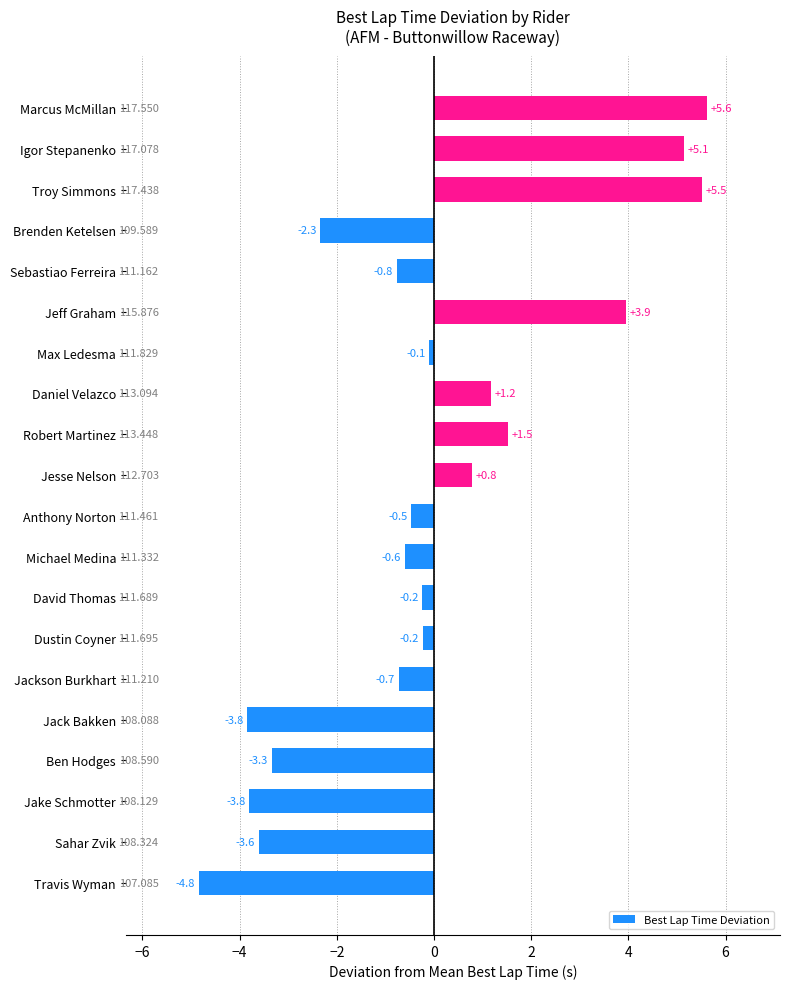

Which has a higher value, Daniel Velazco or Igor Stepanenko?

Igor Stepanenko